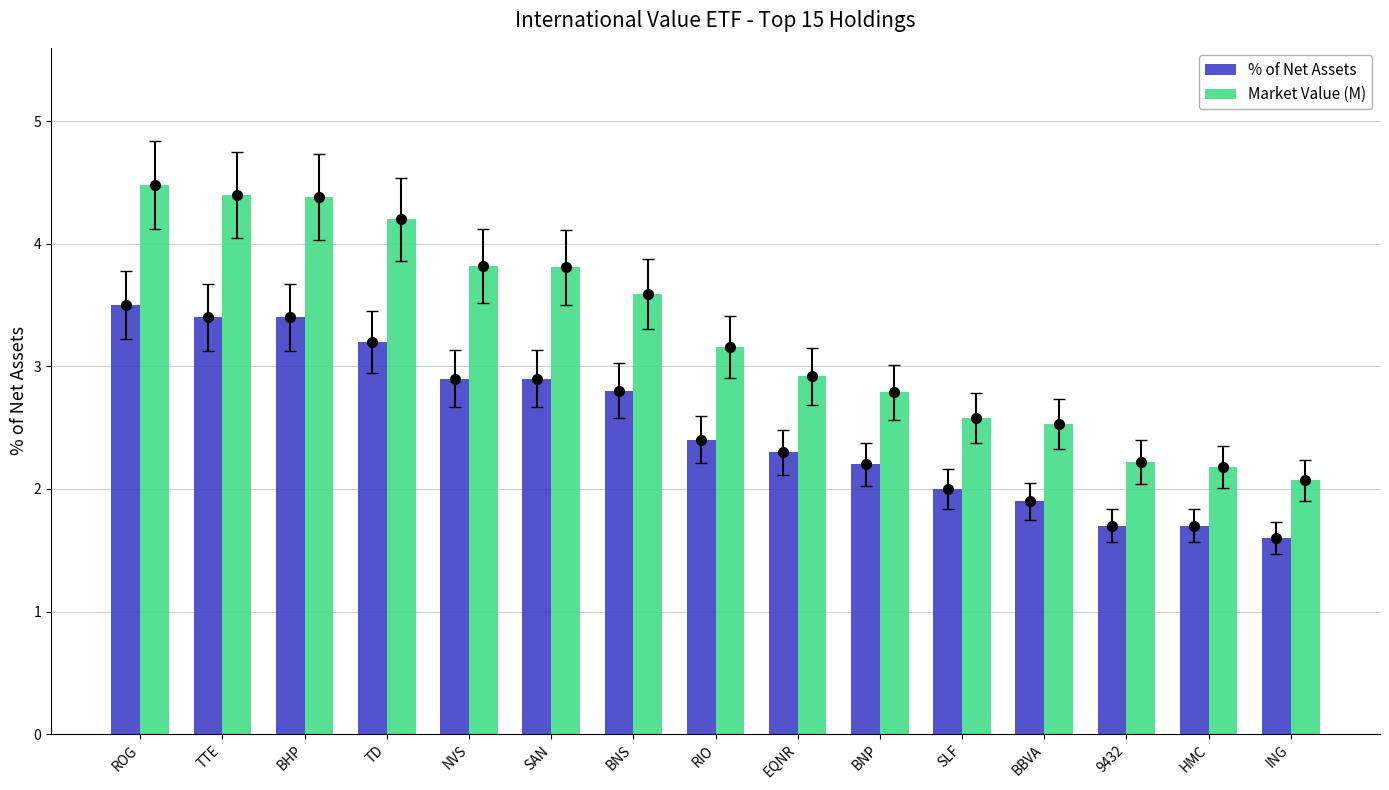

True or false: % of Net Assets has a value of 4.8 at ROG.

False